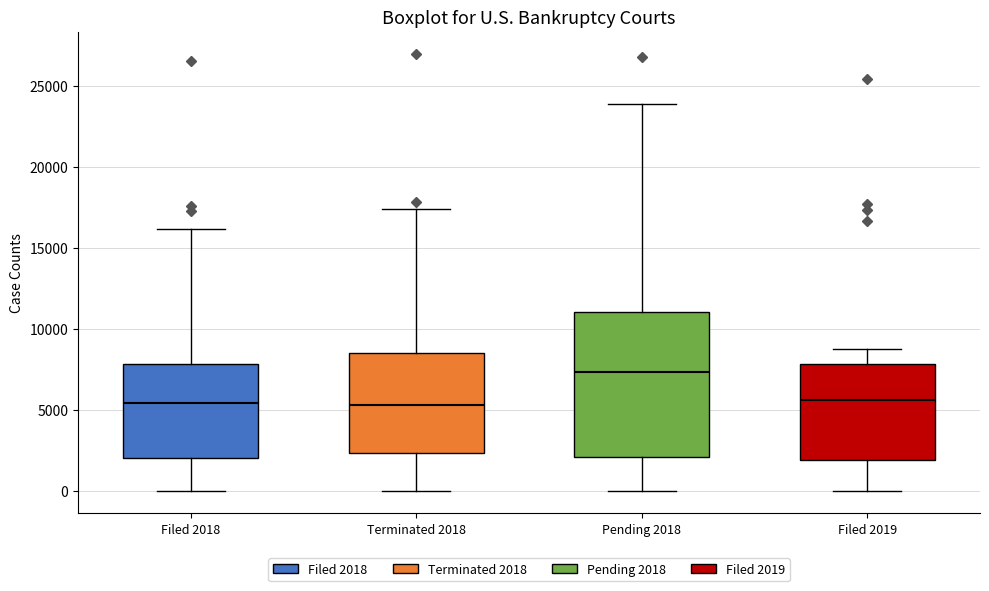

Comparing the boxes themselves (not the whiskers), which one is the tallest?

Pending 2018